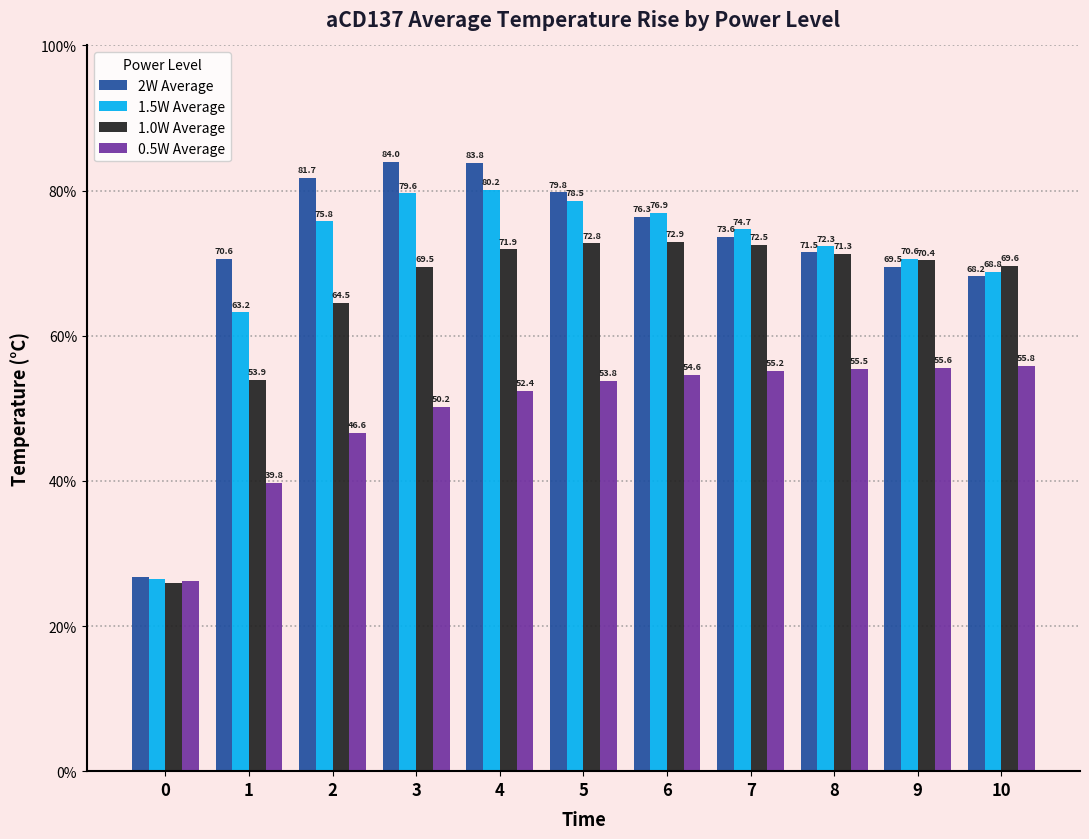

The value of 1.5W Average at 8 is 72.3. True or false?

True